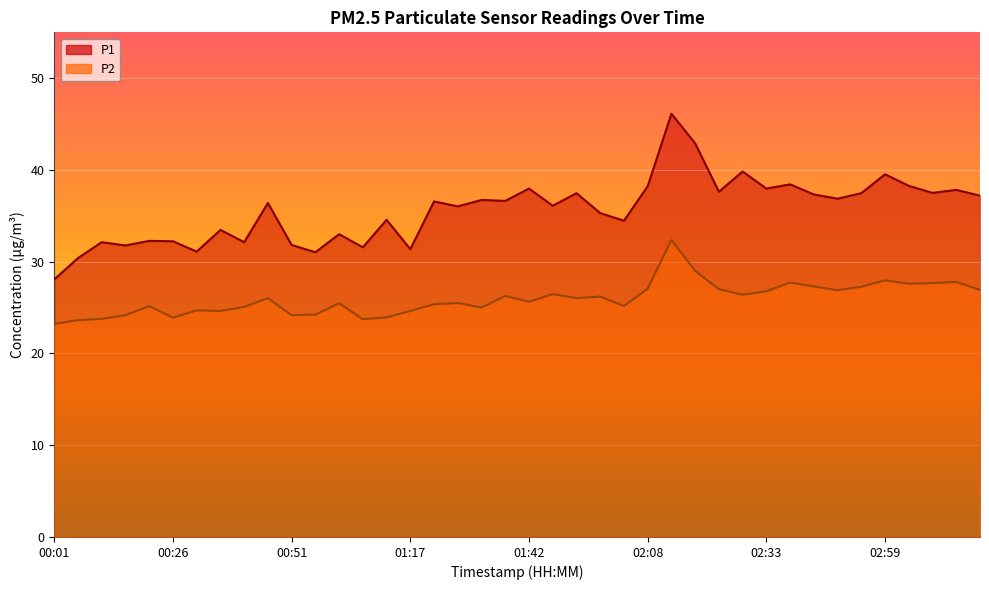

Between 01:32 and 03:04, which is larger?

03:04